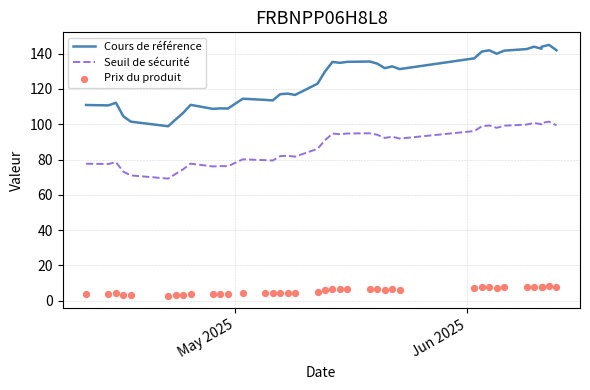

Is the value of Prix du produit at 26 greater than the value of Seuil de sécurité at 7?

No